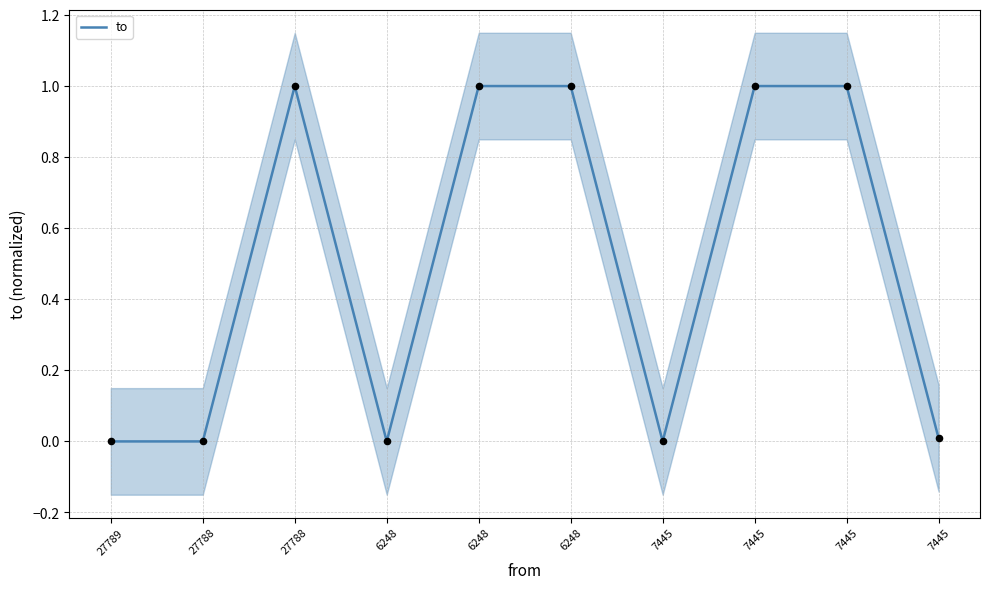

What is the change in value from 6248 to 7445?

-1.0